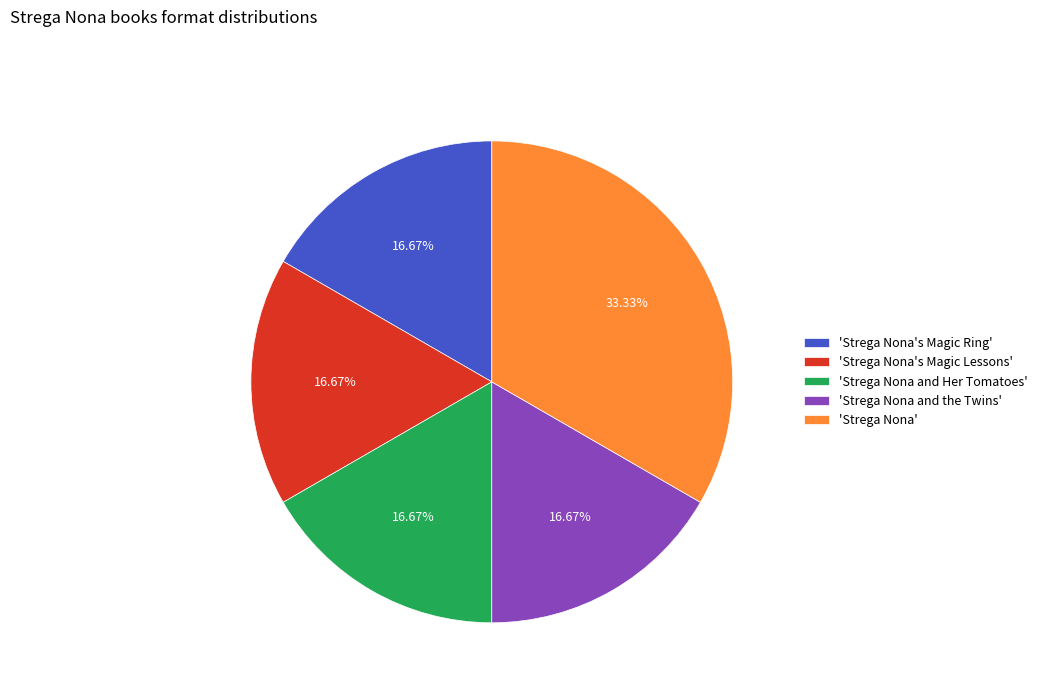

Does any single category account for the majority?

No